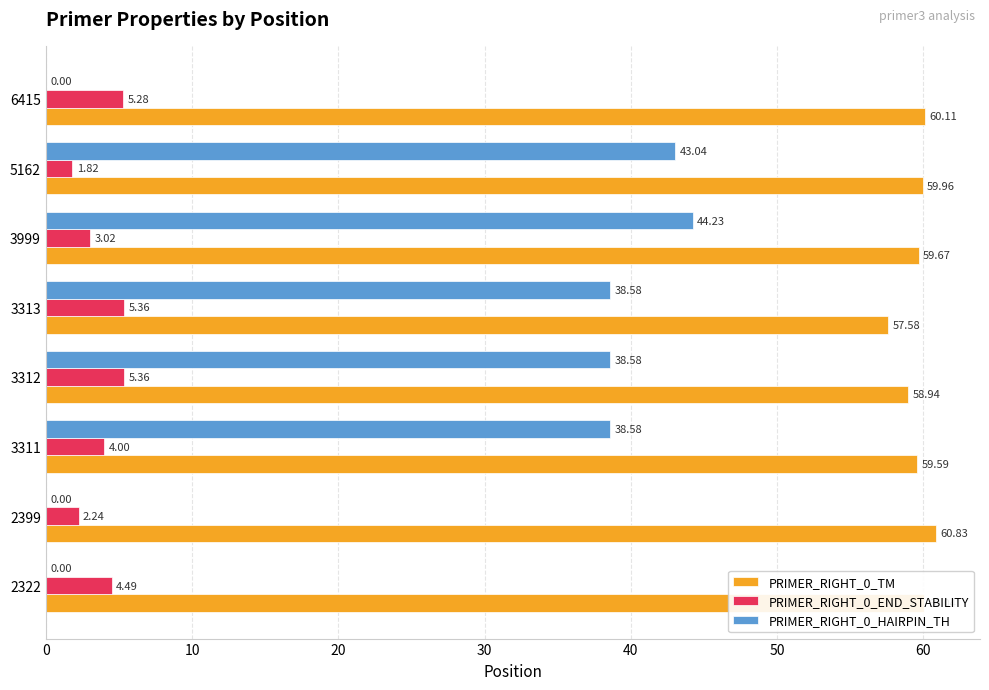

At which label is PRIMER_RIGHT_0_END_STABILITY closest to 3?

3999